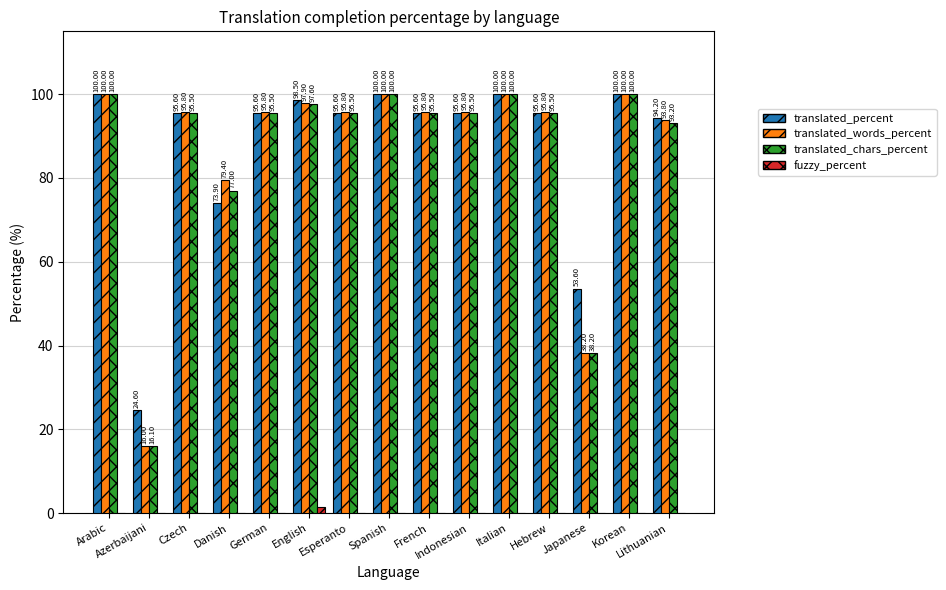

What is the sum of all translated_words_percent values?

1300.1